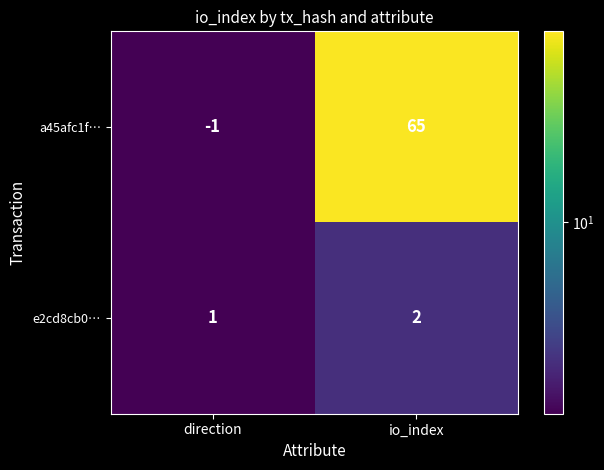

How many series are shown in this chart?

2